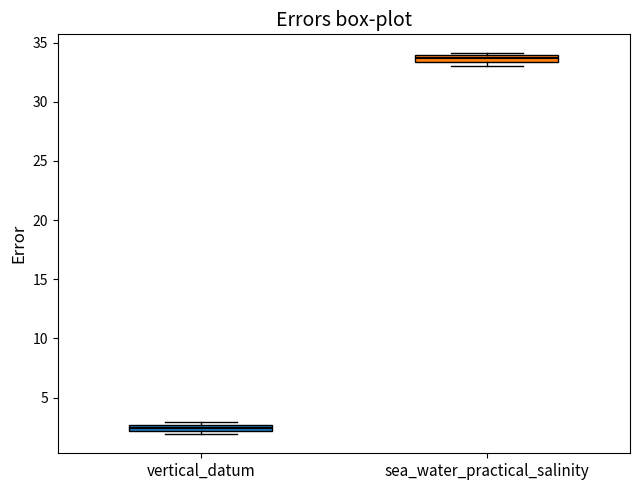

Which box has the highest median line?

sea_water_practical_salinity